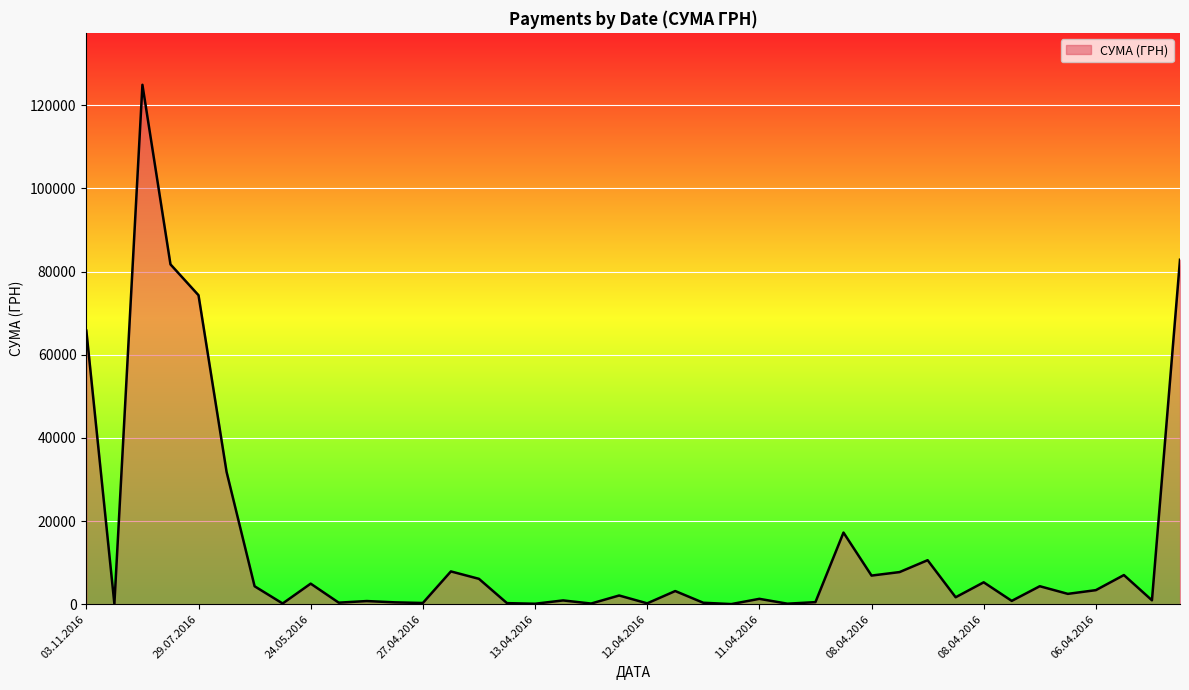

What is the maximum value shown in the chart?

124904.8